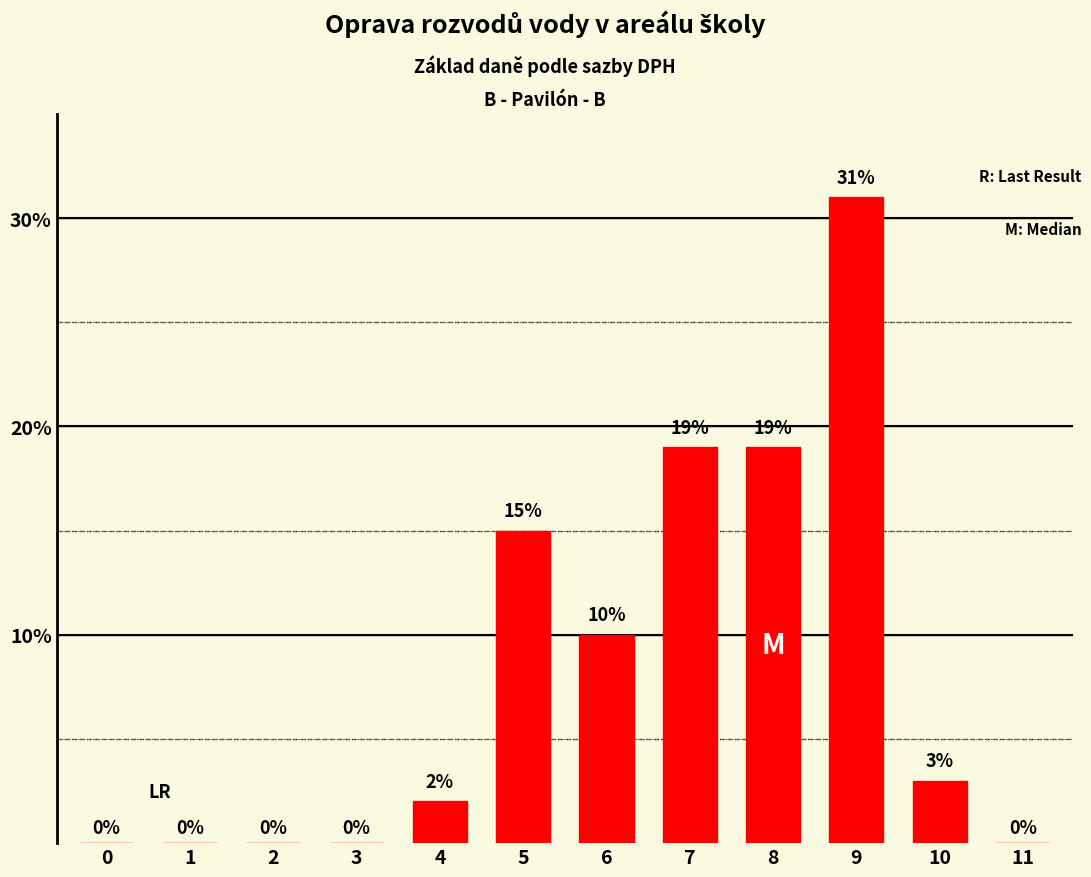

What is the change in value from 0 to 4?

+2